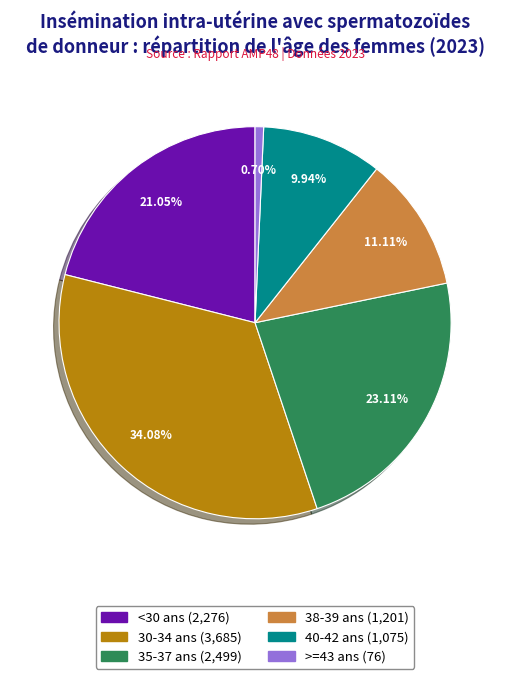

True or false: 35-37 ans accounts for 23% of the total.

True